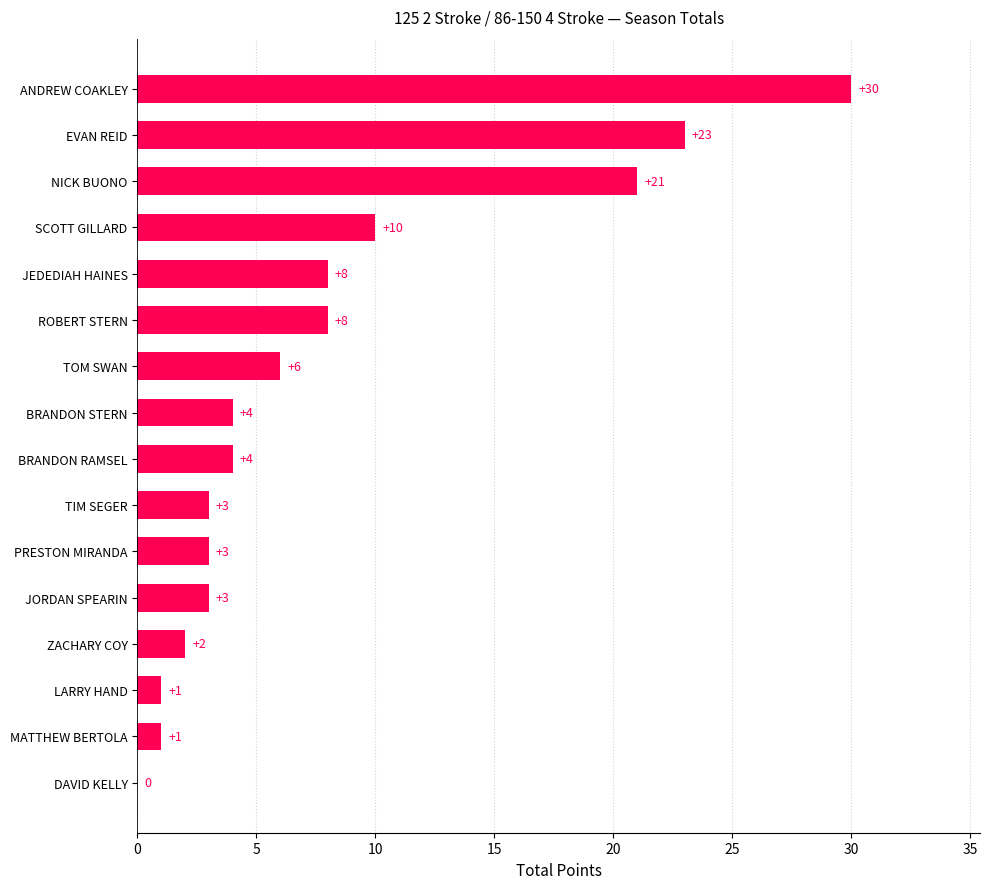

Count the number of data series in this chart.

1